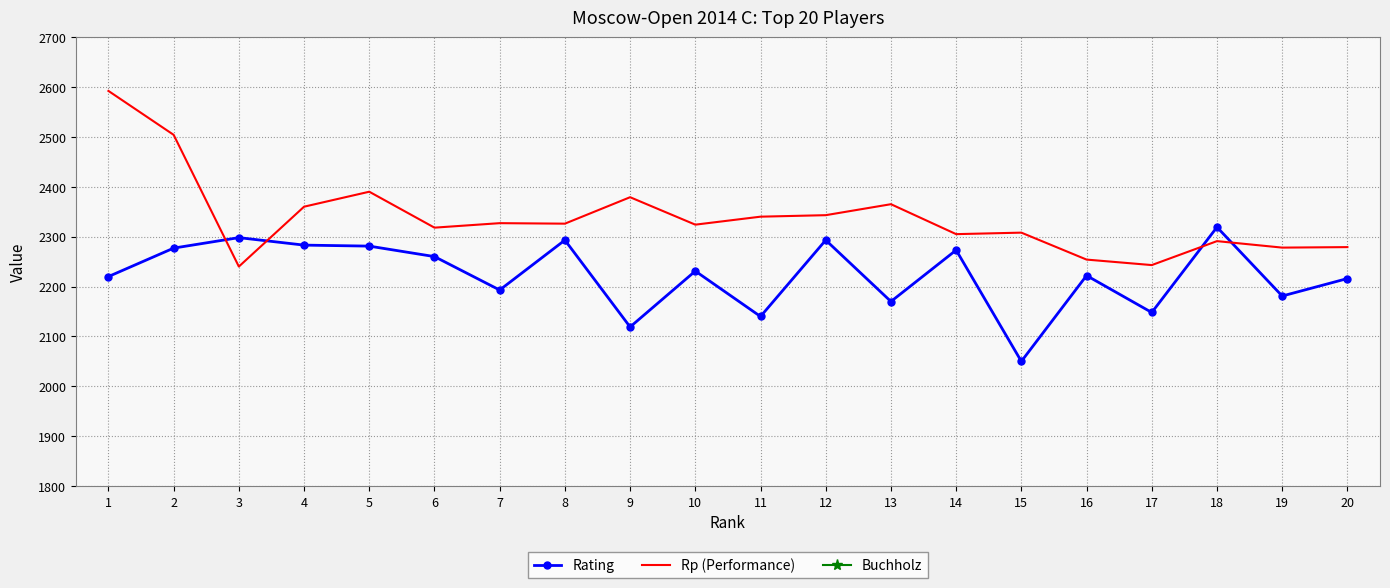

True or false: Rating and Buchholz intersect in this chart.

False